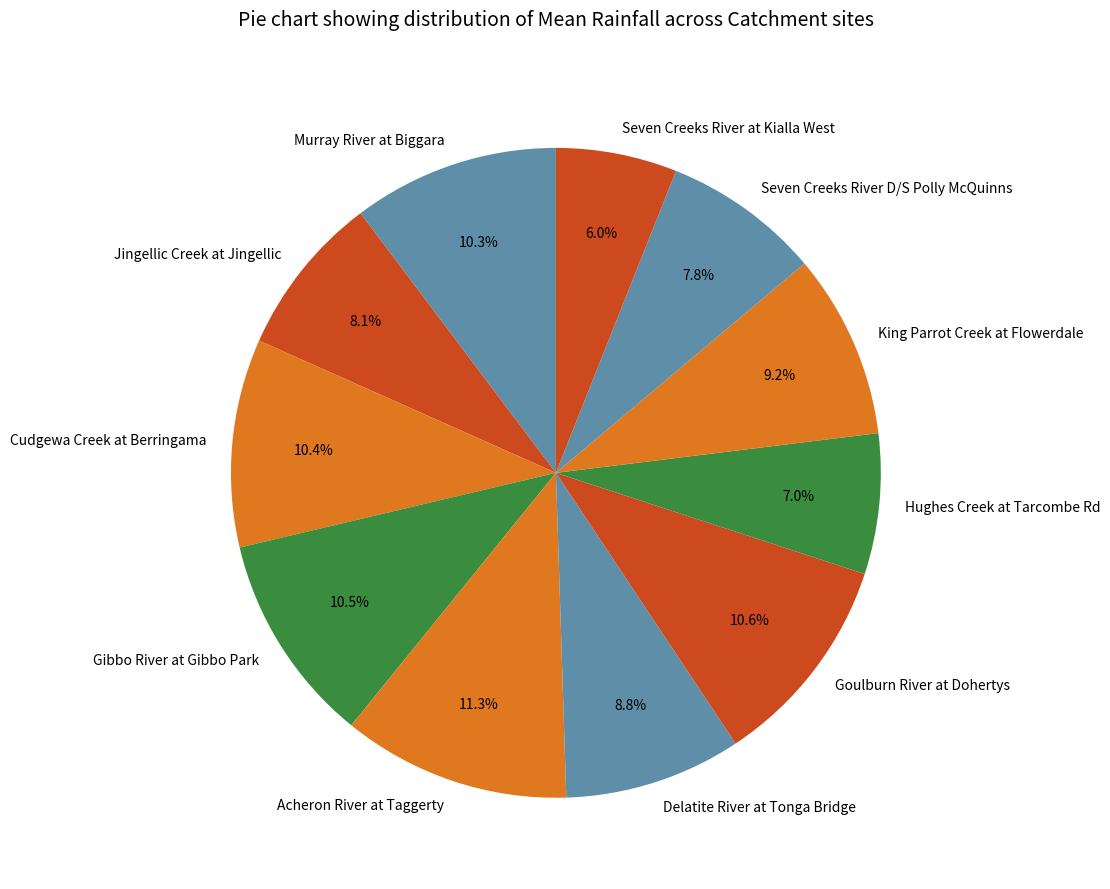

How much of the chart is everything except Hughes Creek at Tarcombe Rd?

93.0%